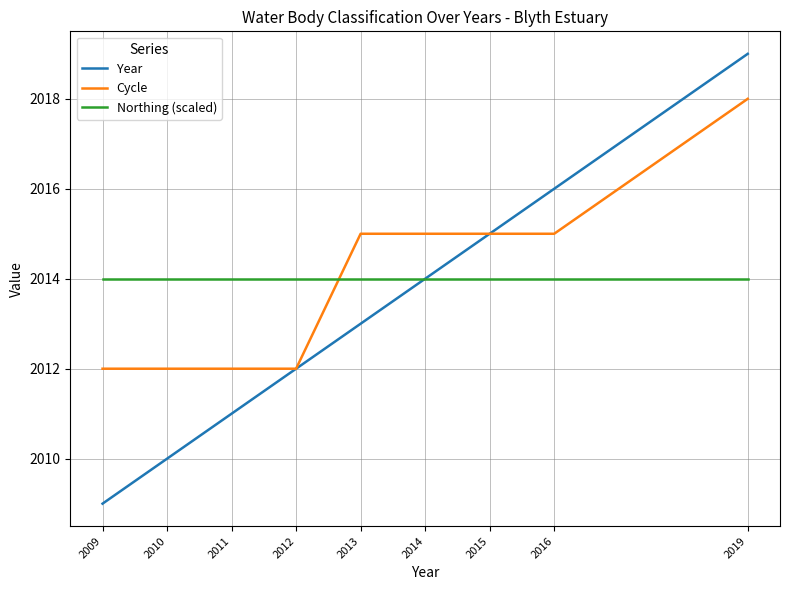

Count the number of data series in this chart.

3